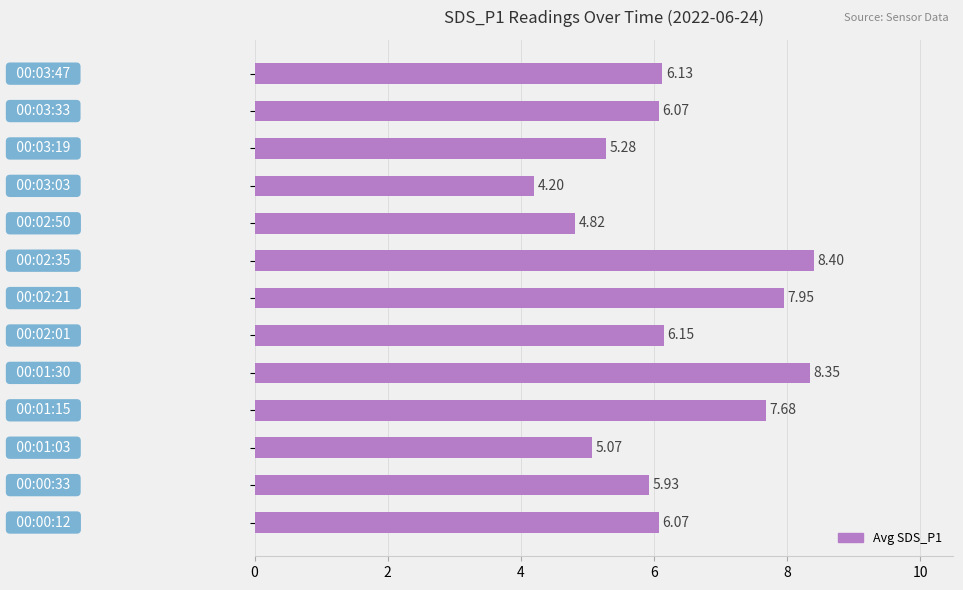

What is the sum of all values?

82.1